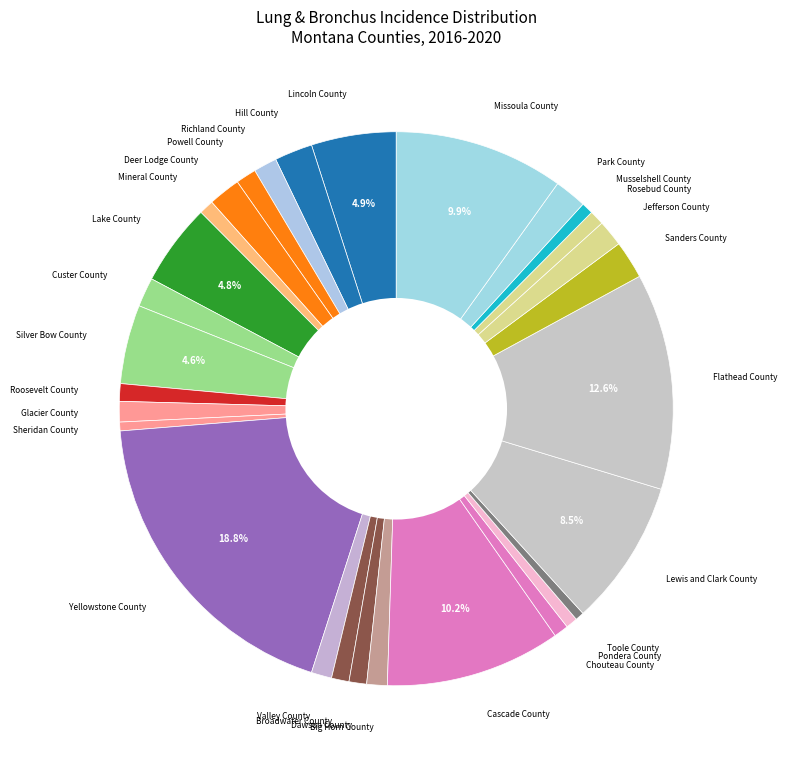

How many slices are in this pie chart?

29